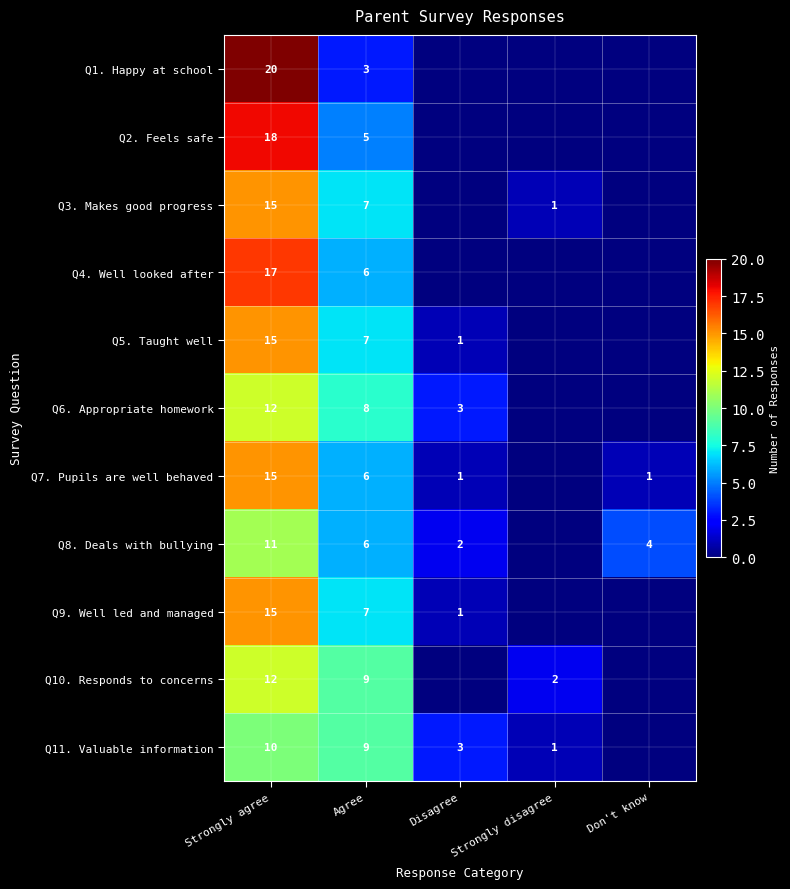

Is it true that Q1. Happy at school equals 4 at Agree?

False